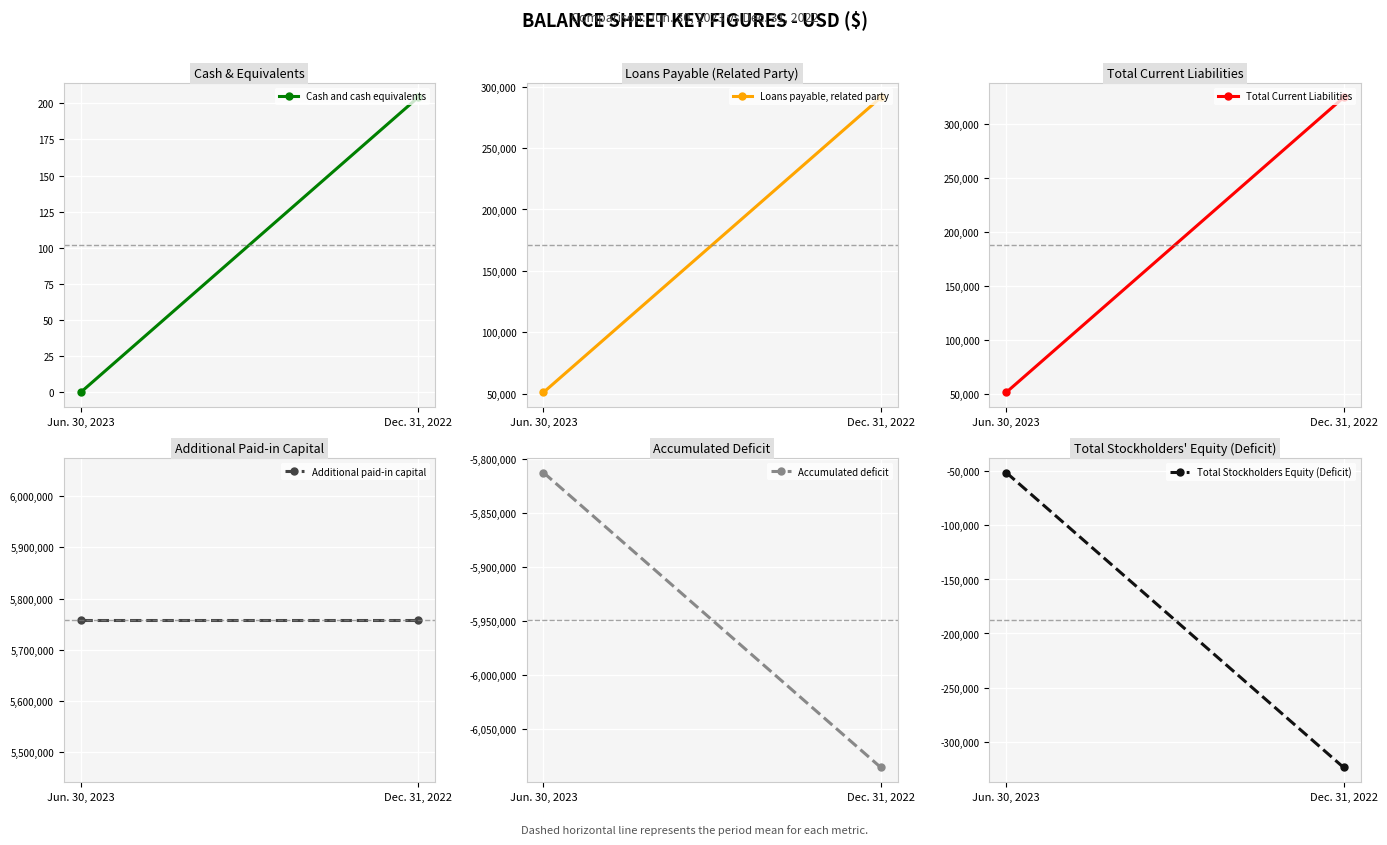

Which category has the highest value across all series?

Jun. 30, 2023